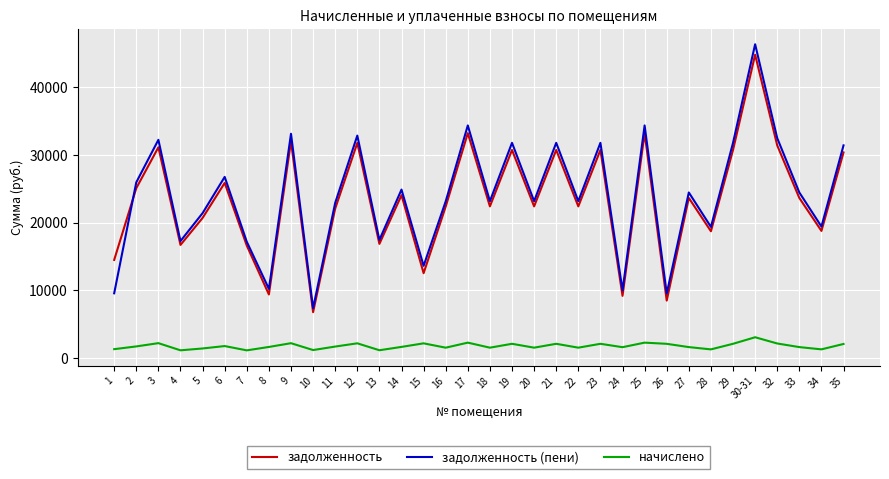

Where does the задолженность series first go above 23630?

2